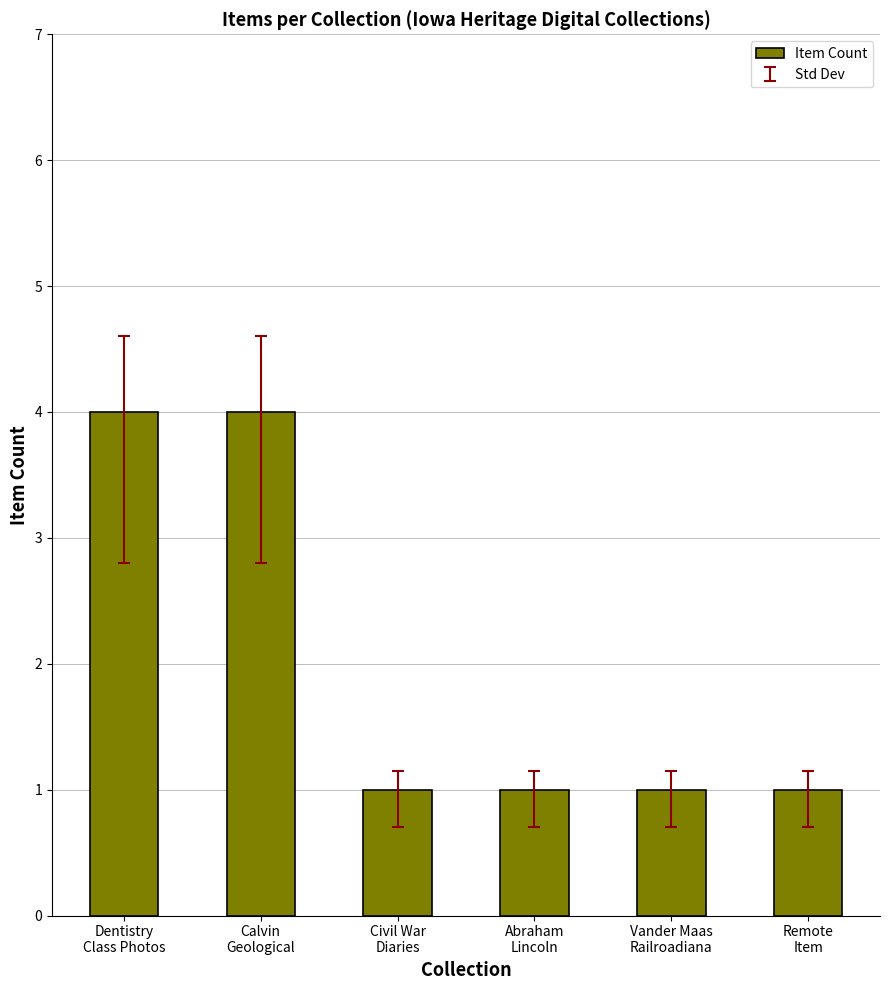

What is the label of the 6th bar from the left?

Remote
Item